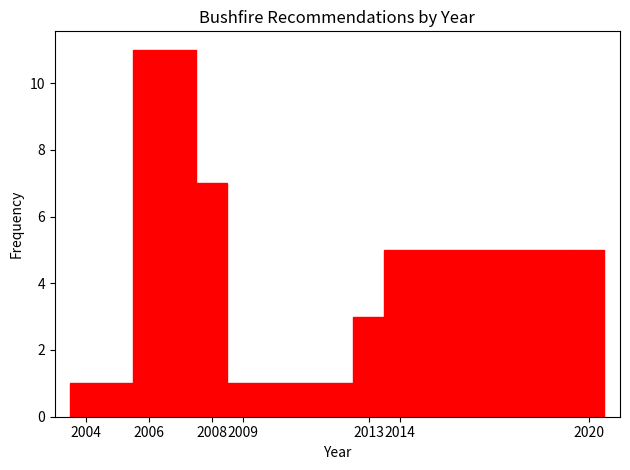

What is the height of the bar covering 2019.5 to 2020.5 on the x-axis? The values are not printed on the chart, so give them approximately, as read against the axis.

5